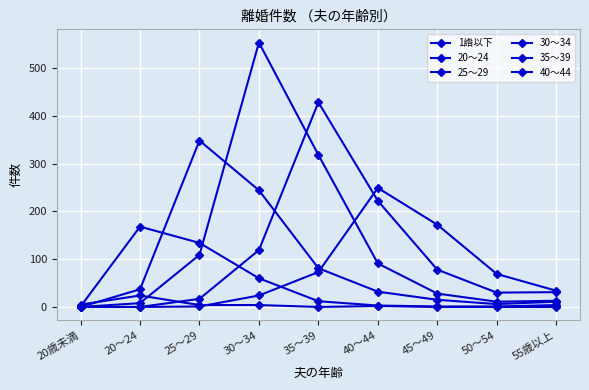

What is the label of the 3rd point from the right?

45～49